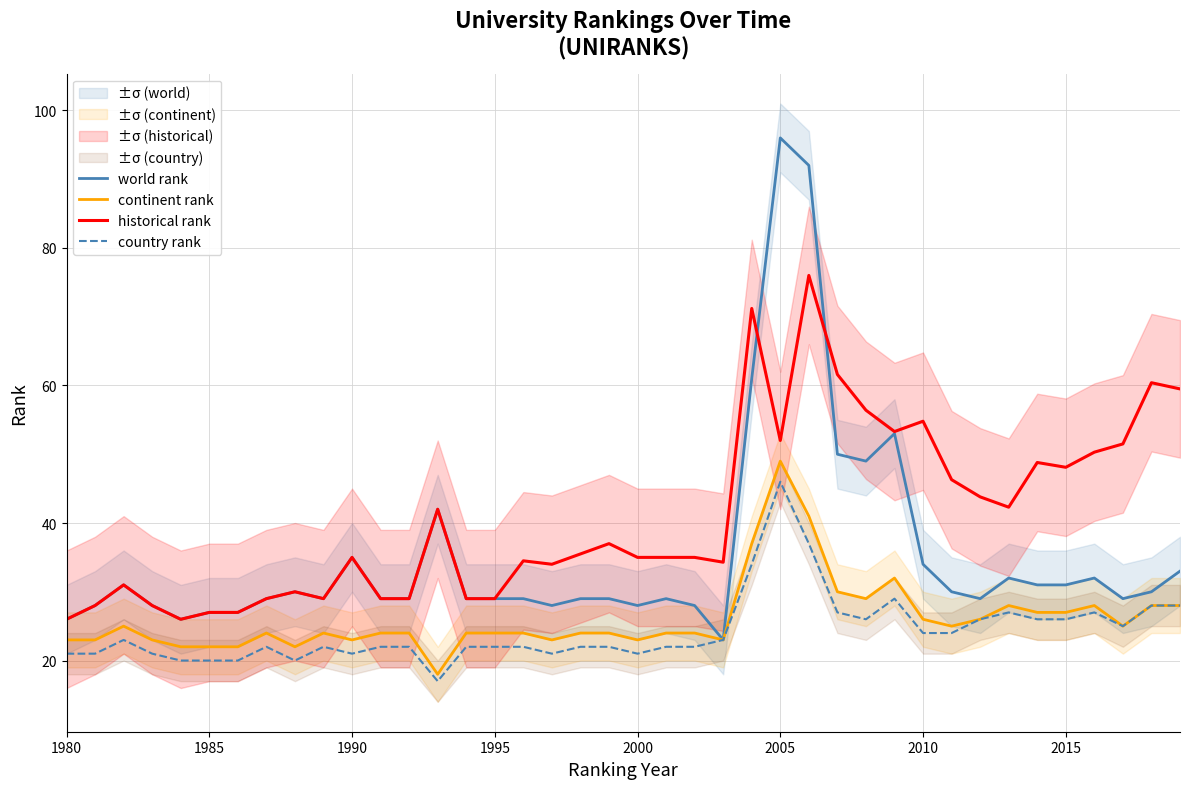

True or false: continent rank has more than 0 points higher than both neighbors.

True